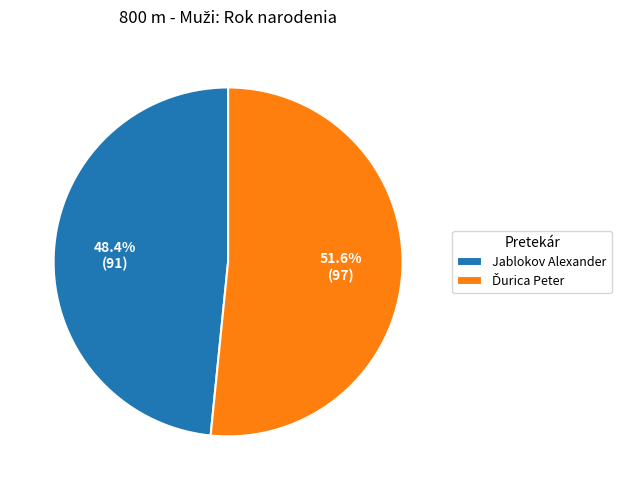

To the nearest percent, what is the average slice percentage?

50%